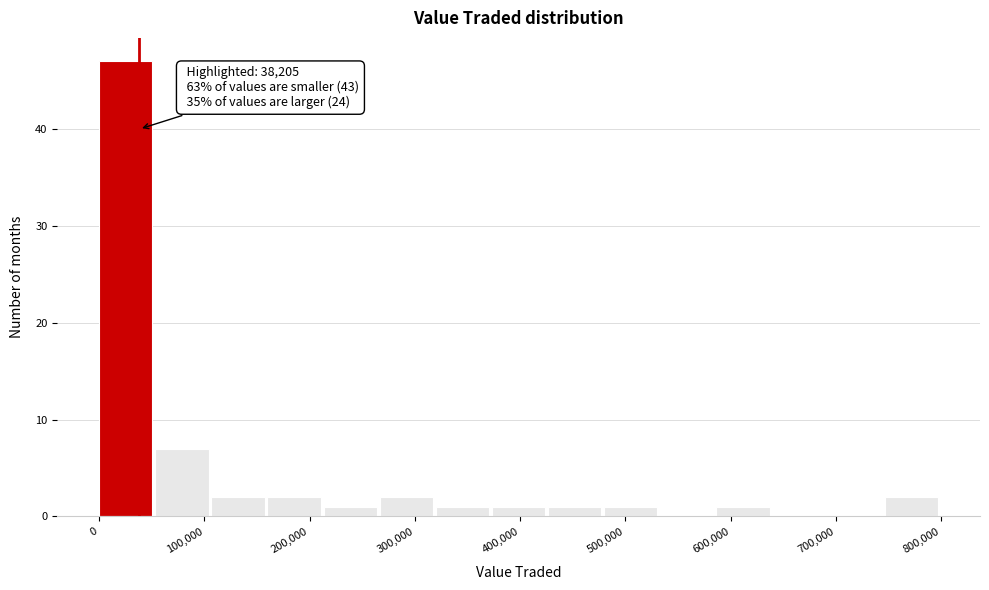

Which range on the x-axis has the tallest bar?

0 to 50000